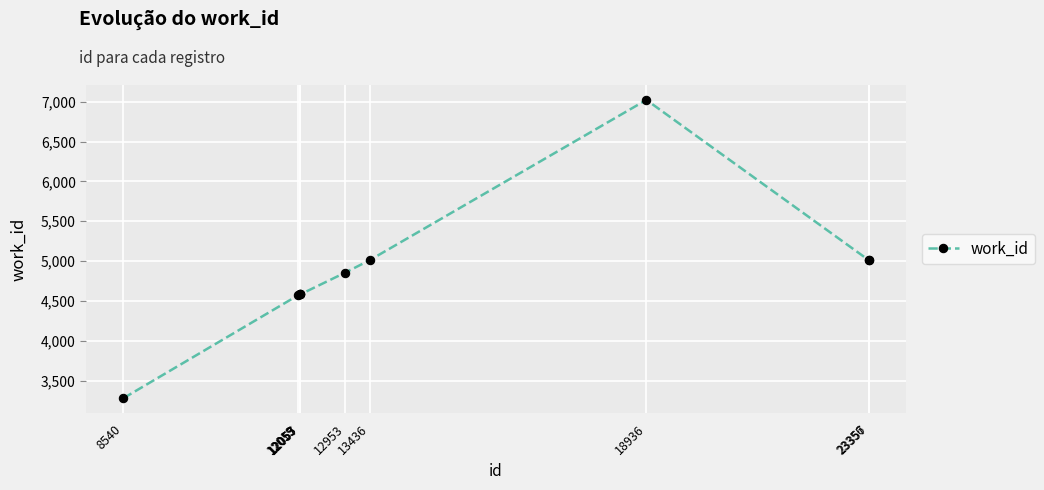

How many data points are less than 4856?

5